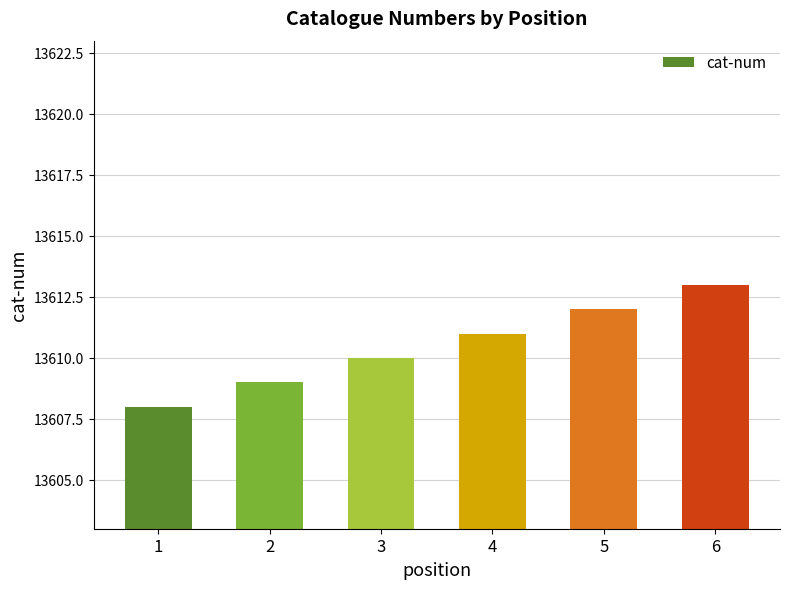

What is the maximum value shown in the chart?

13613